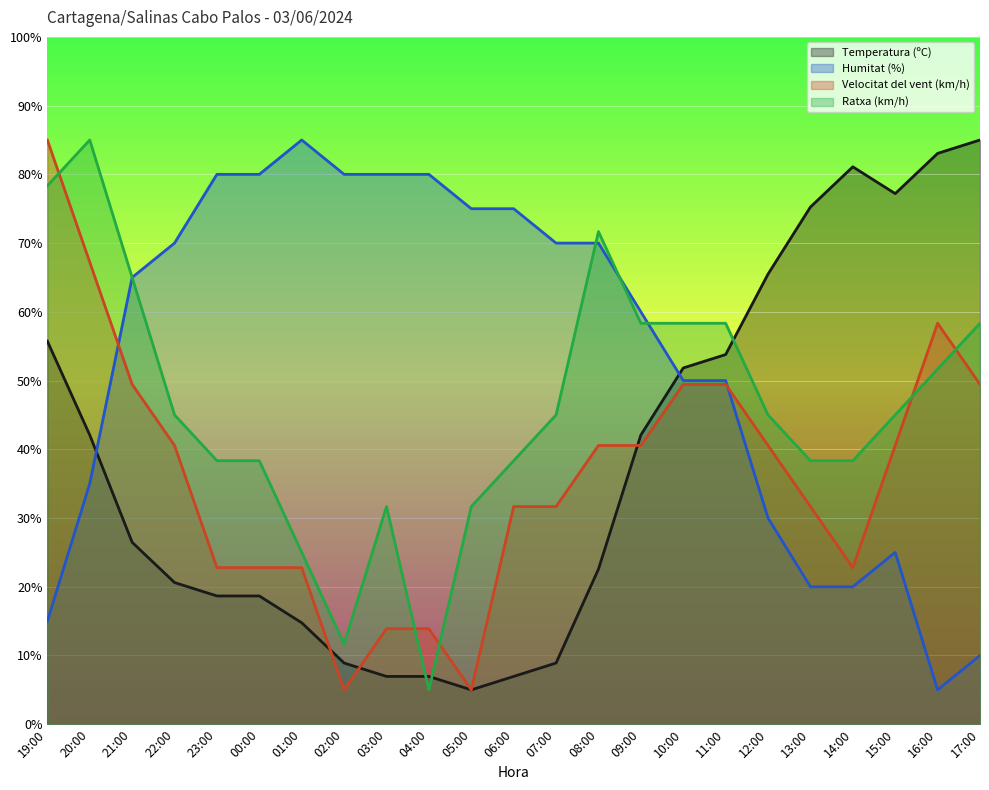

At which category is the sum across all series the highest?

19:00